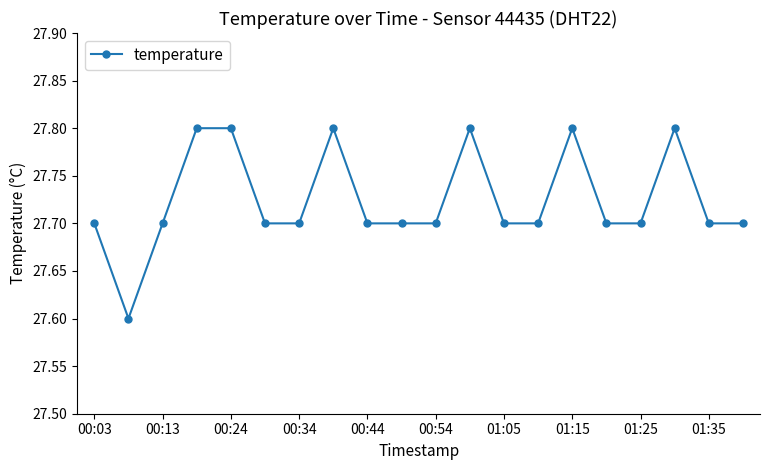

What is the value of the 12th point from the left?

27.8